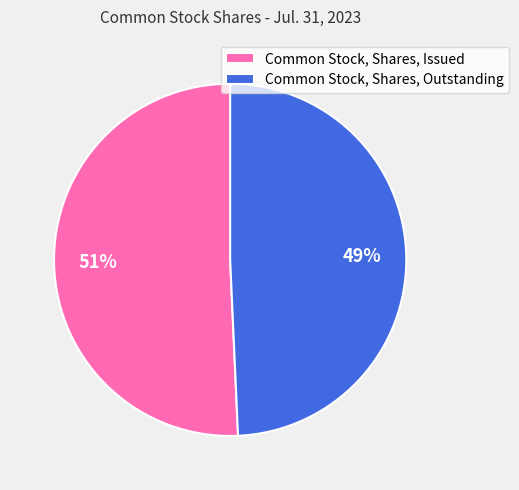

Which category has the smallest portion of the pie?

Common Stock, Shares, Outstanding